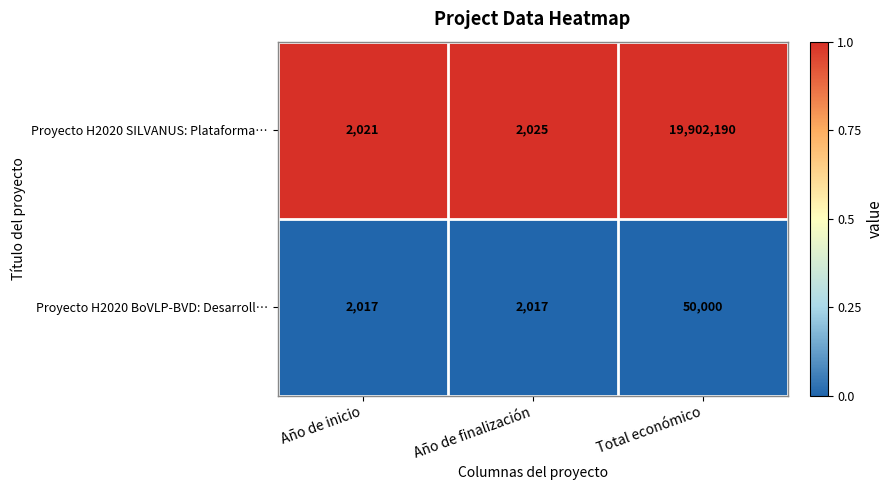

Is it true that Proyecto H2020 BoVLP-BVD: Desarroll… equals 2017 at Año de inicio?

True